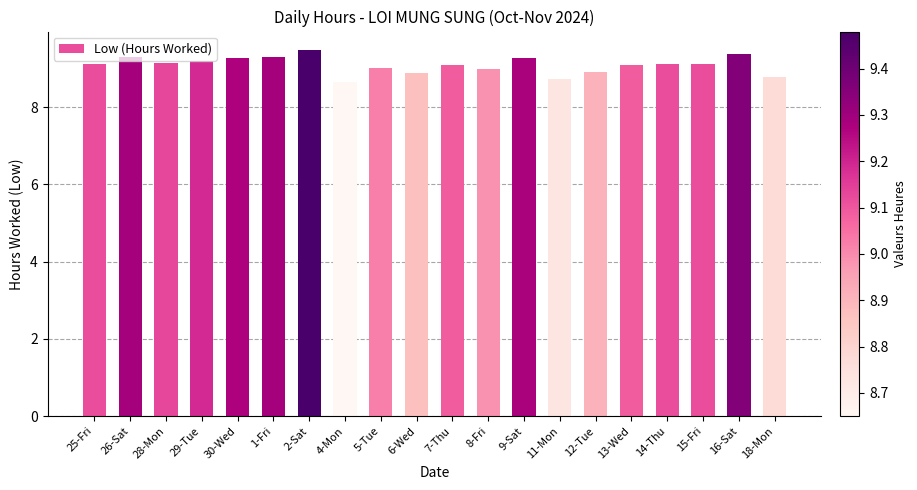

At which category does the chart reach its minimum across all series?

4-Mon